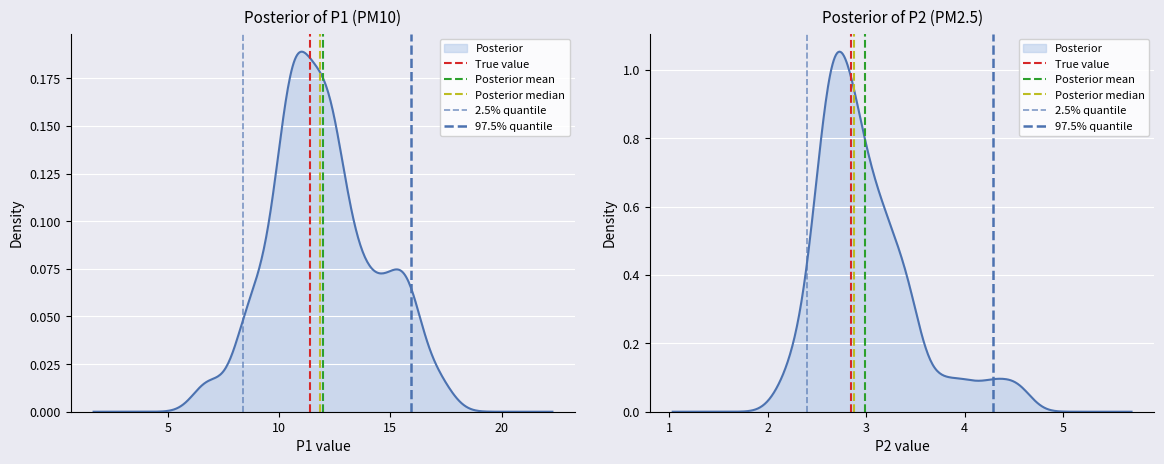

Which series has the largest total across all categories?

True value